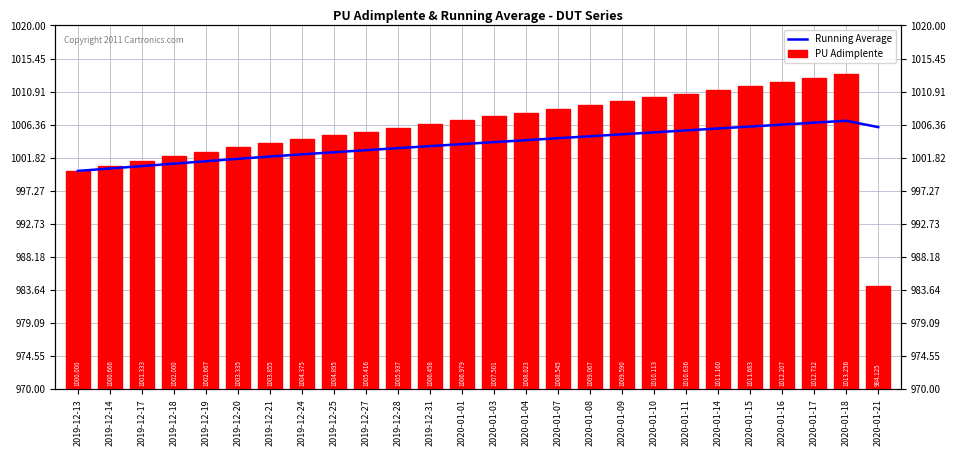

Count the number of categories in the chart.

26